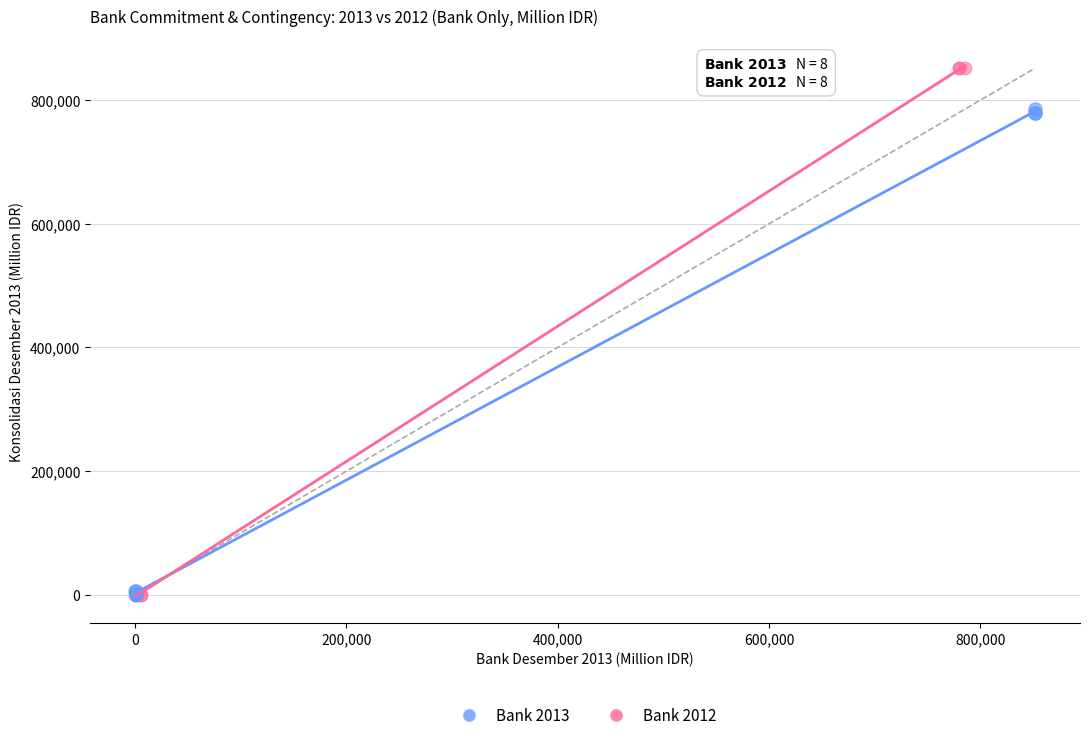

Which series has the widest spread of Y values?

Bank 2012